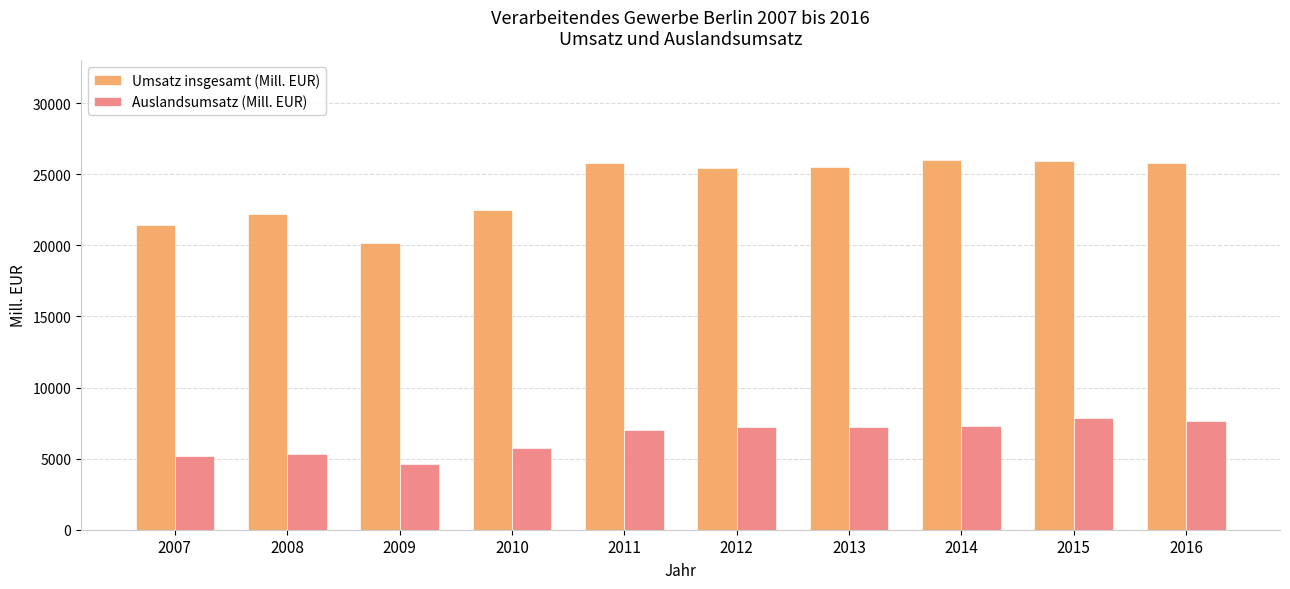

What is the difference between the maximum and minimum values in the Auslandsumsatz (Mill. EUR) series?

3261.3